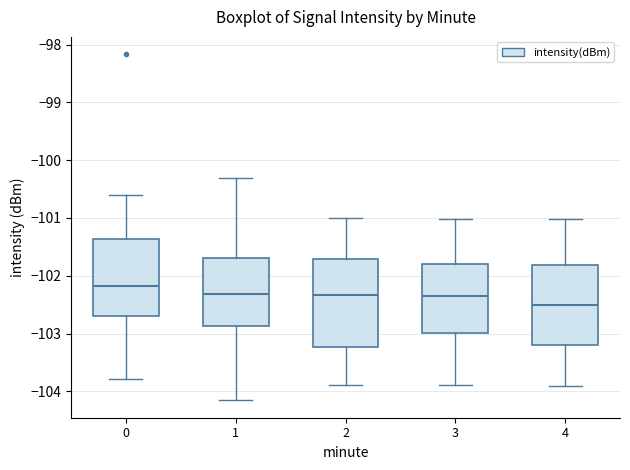

Reading left to right, transcribe this box plot: for each box, give where its median line is, the range the box spans, and where its two whiskers end, as read against the y-axis. The values are not printed on the chart, so give them approximately, as read against the axis.

0: median -102.2, box -102.7 to -101.4, whiskers -103.8 to -100.6
1: median -102.3, box -102.9 to -101.7, whiskers -104.2 to -100.3
2: median -102.3, box -103.2 to -101.7, whiskers -103.9 to -101.0
3: median -102.3, box -103.0 to -101.8, whiskers -103.9 to -101.0
4: median -102.5, box -103.2 to -101.8, whiskers -103.9 to -101.0